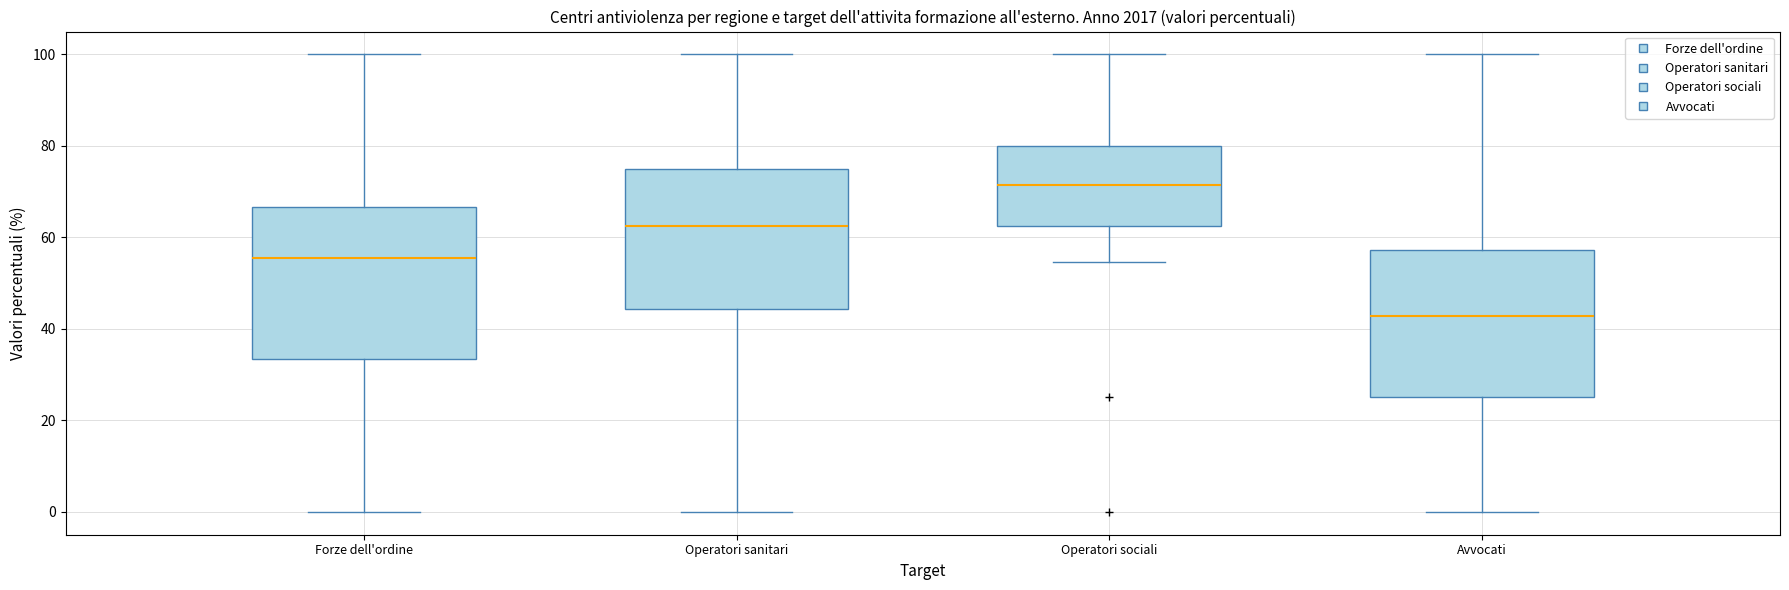

Reading left to right, transcribe this box plot: for each box, give where its median line is, the range the box spans, and where its two whiskers end, as read against the y-axis. The values are not printed on the chart, so give them approximately, as read against the axis.

Forze dell'ordine: median 56, box 34 to 66, whiskers 0 to 100
Operatori sanitari: median 62, box 44 to 76, whiskers 0 to 100
Operatori sociali: median 72, box 62 to 80, whiskers 54 to 100
Avvocati: median 42, box 26 to 58, whiskers 0 to 100